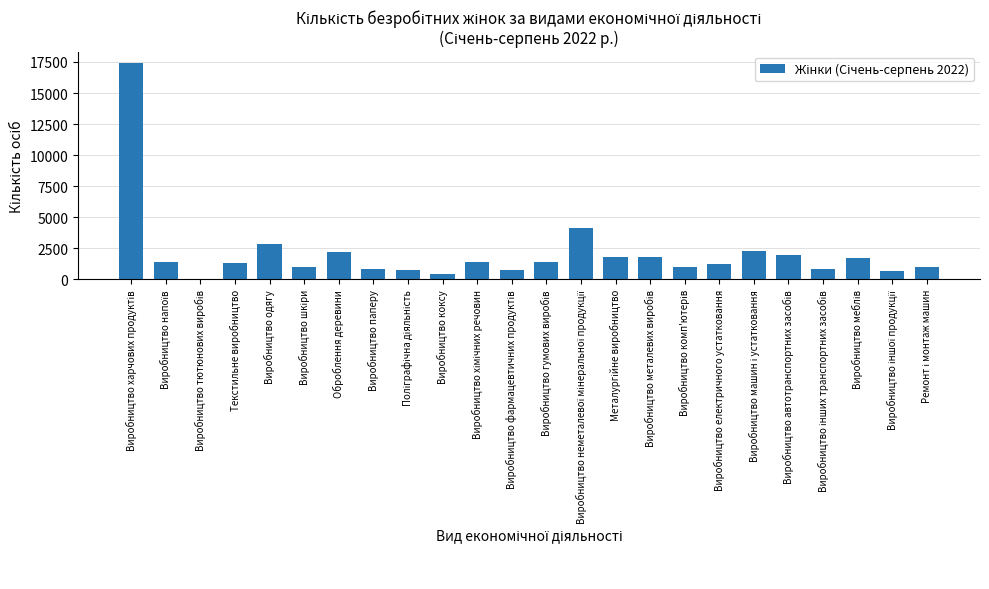

What is the sum of all values?

50155